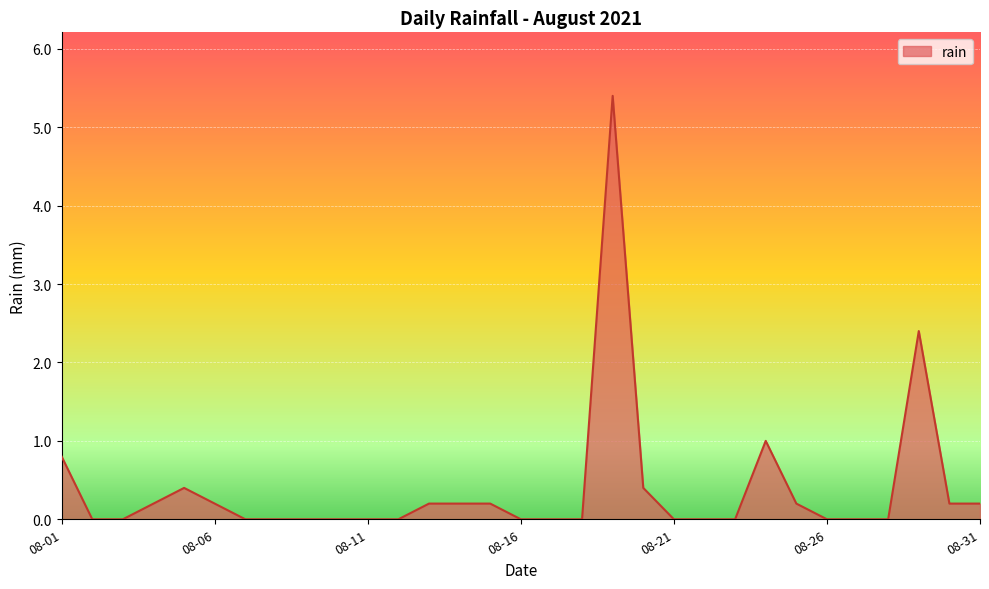

What is the difference between the maximum and minimum values?

5.4